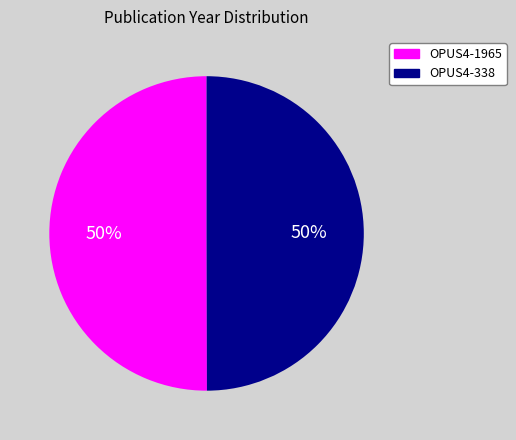

To the nearest percent, what is the average slice percentage?

50%